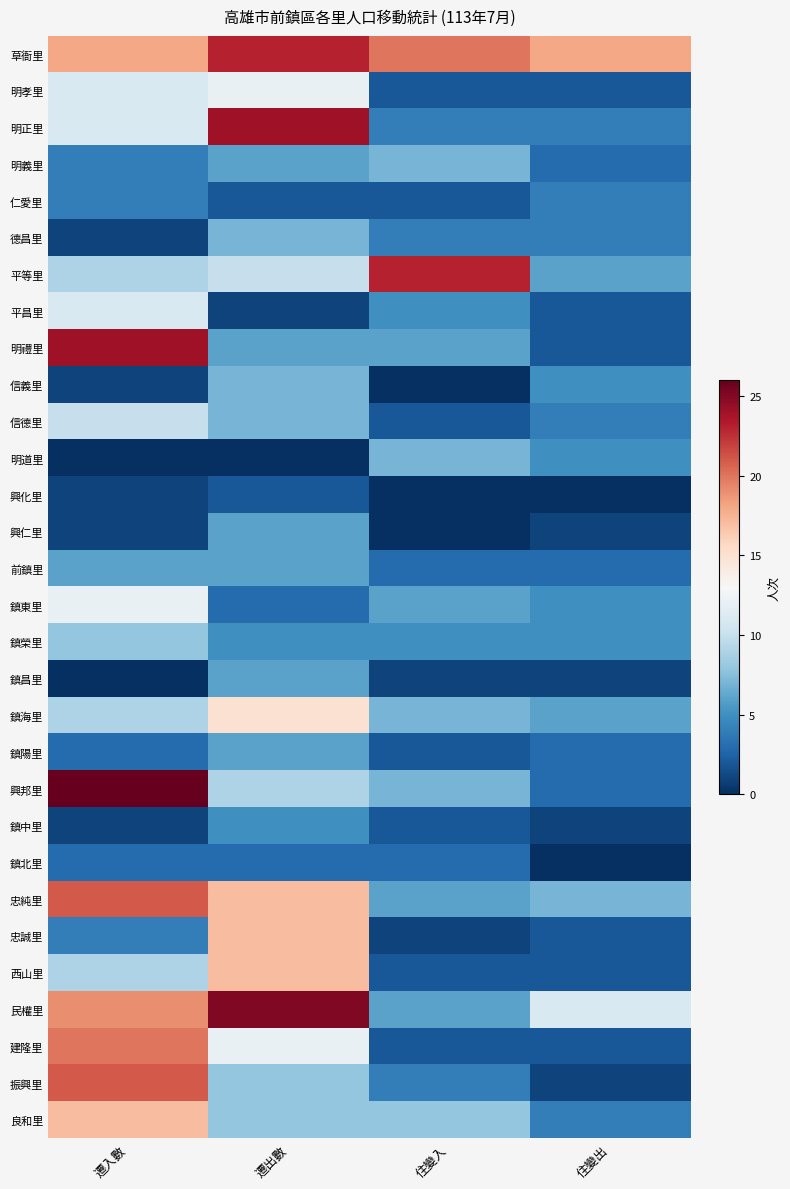

Rank the series by their maximum value, from lowest to highest.

興化里, 鎮北里, 仁愛里, 鎮中里, 興仁里, 前鎮里, 鎮昌里, 鎮陽里, 明義里, 德昌里, 信義里, 明道里, 鎮榮里, 信德里, 平昌里, 明孝里, 鎮東里, 鎮海里, 忠誠里, 西山里, 良和里, 建隆里, 忠純里, 振興里, 草衙里, 平等里, 明正里, 明禮里, 民權里, 興邦里